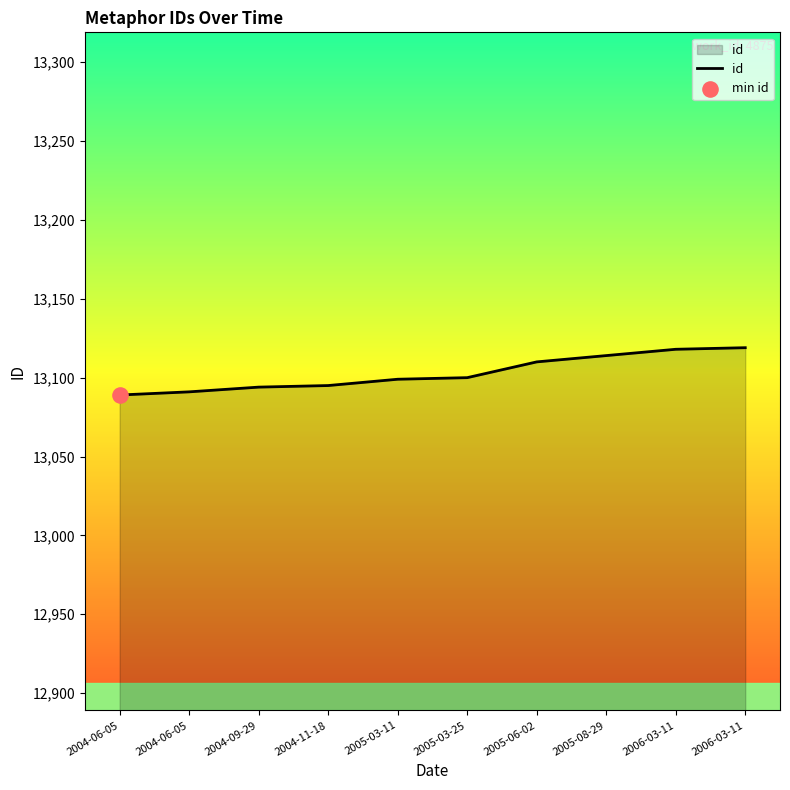

How many lines are shown in the chart?

1